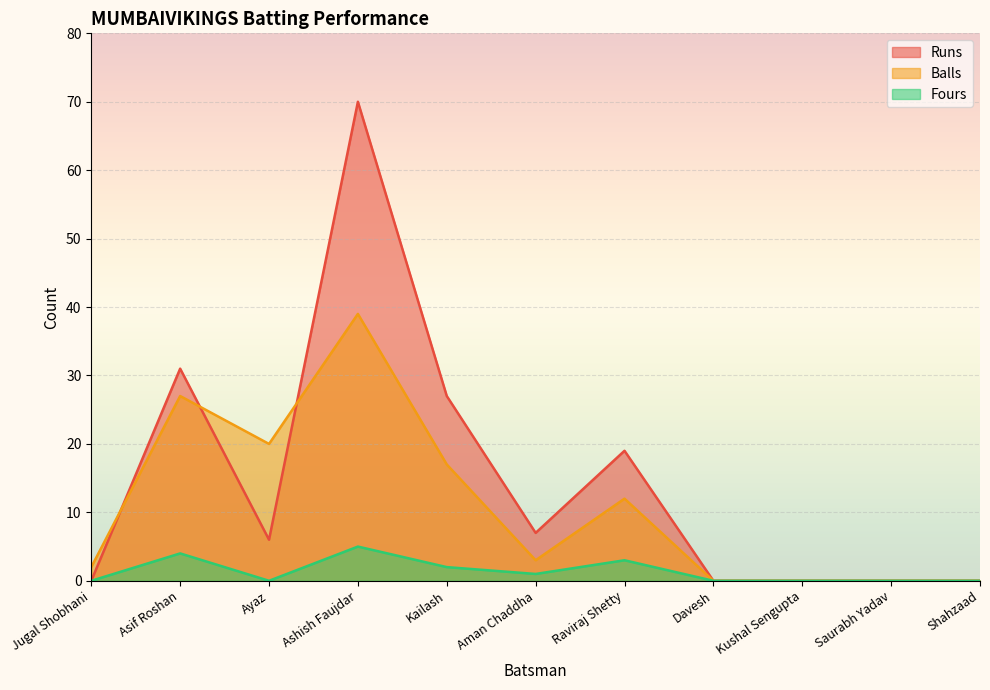

What is the total value across all series at Ashish Faujdar?

114